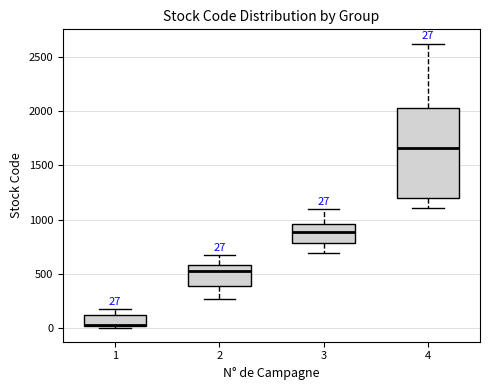

Which box's median line is the highest?

4